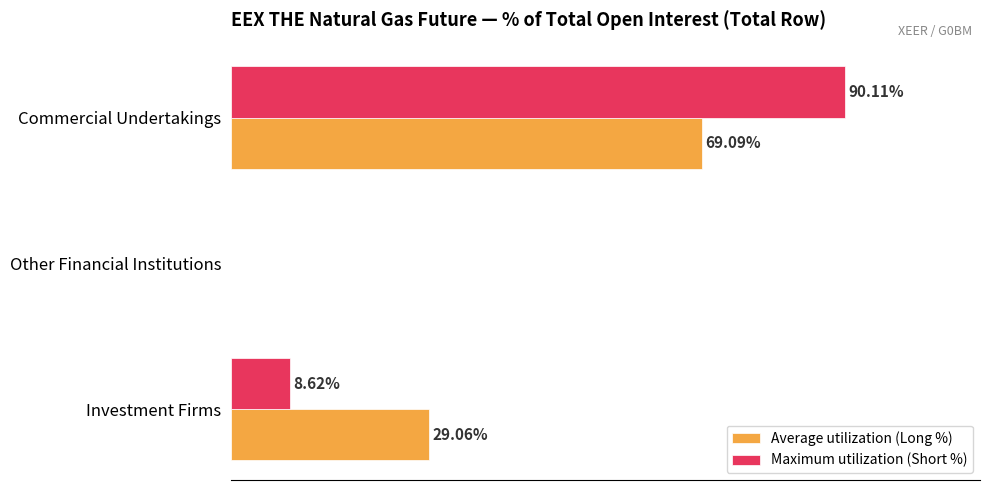

Which category has the highest value across all series?

Commercial Undertakings